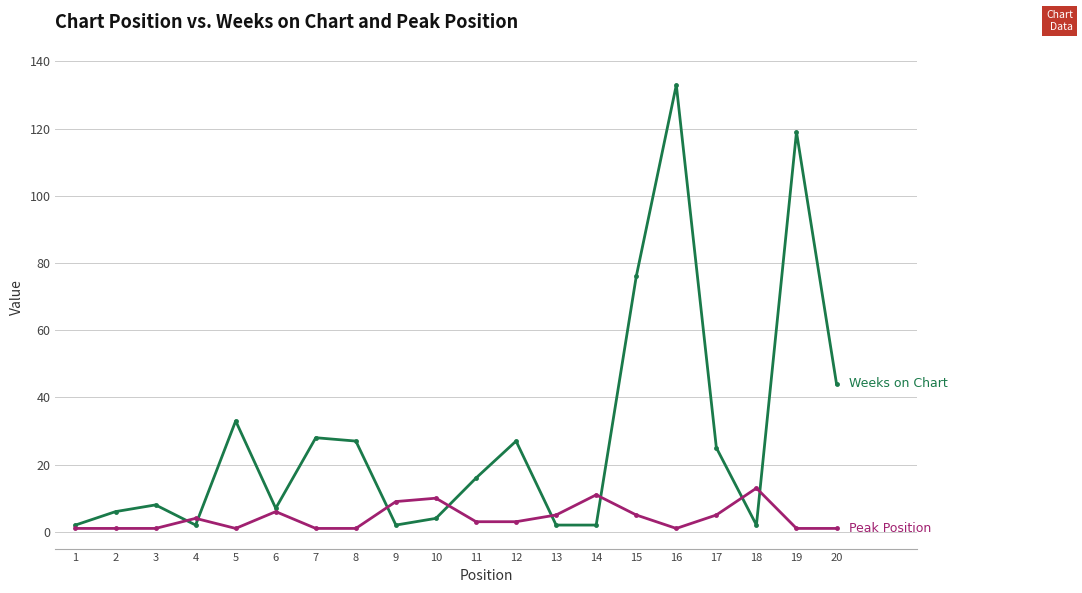

How many series are shown in this chart?

2